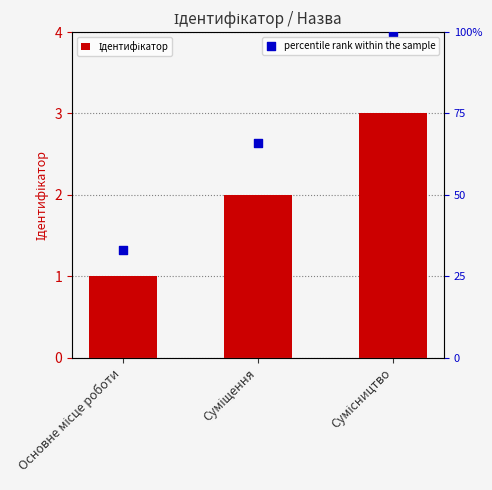

At which category is the sum across all series the highest?

Сумісництво